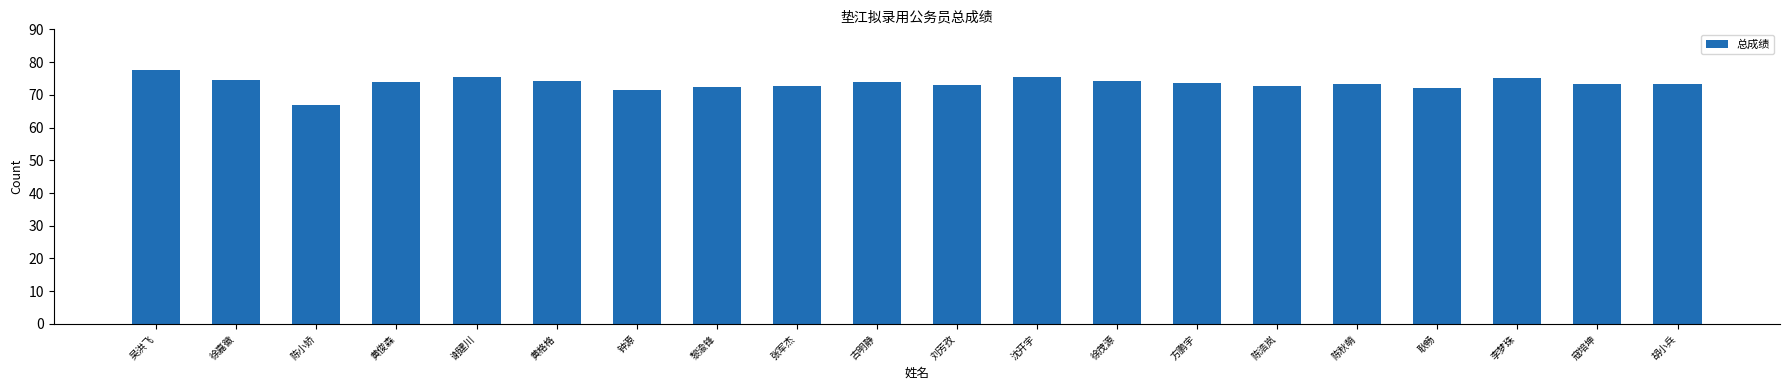

What value does the data have at 陈浩岚?

72.7